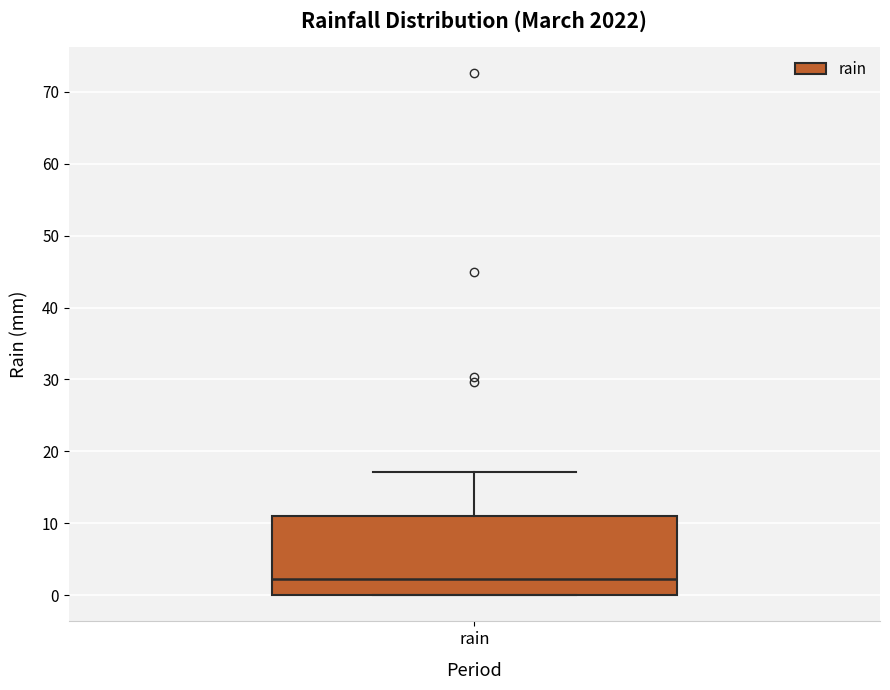

Where is the lower edge of the box for rain on the y-axis? The values are not printed on the chart, so give them approximately, as read against the axis.

0